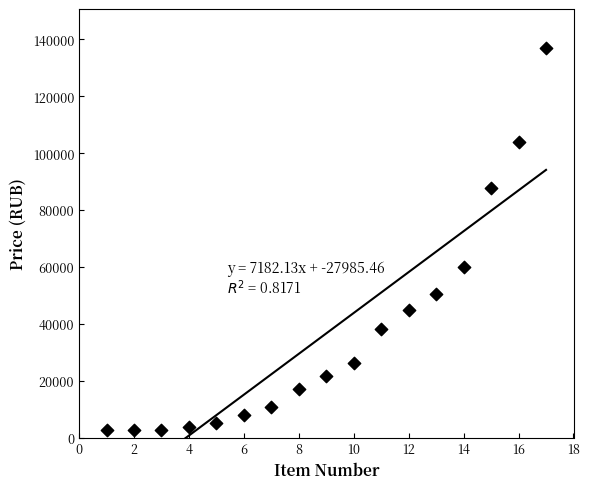

What Y value in the scatter plot is closest to 69852?

60002